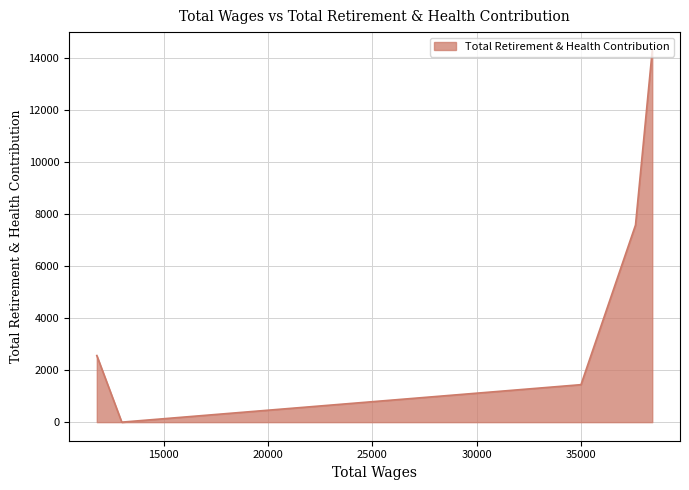

List the labels in order of value, smallest first.

12999.0, 34989.0, 11805.0, 37599.0, 38400.0